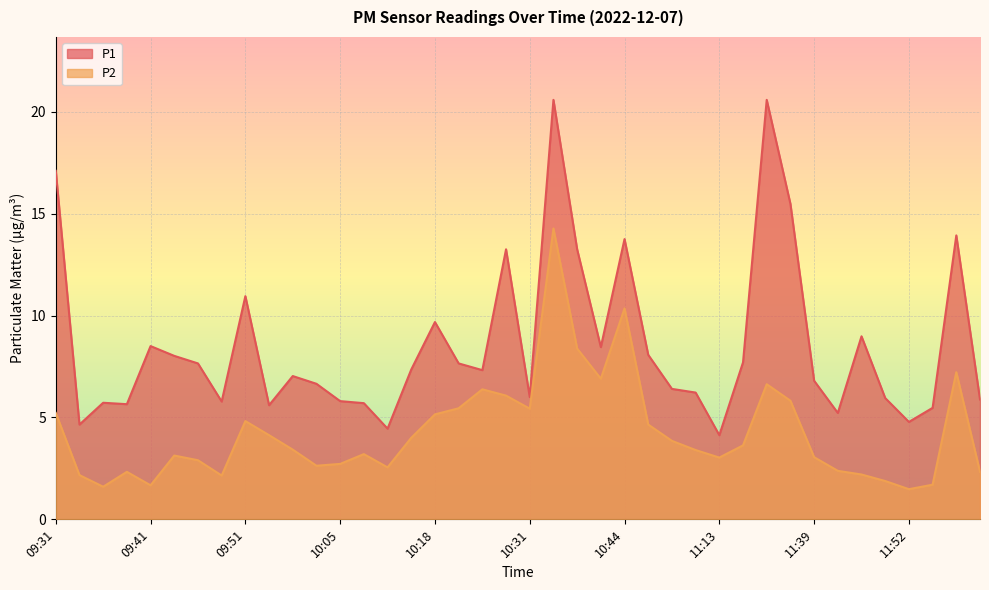

Which has a higher value, 09:41 or 09:59?

09:41